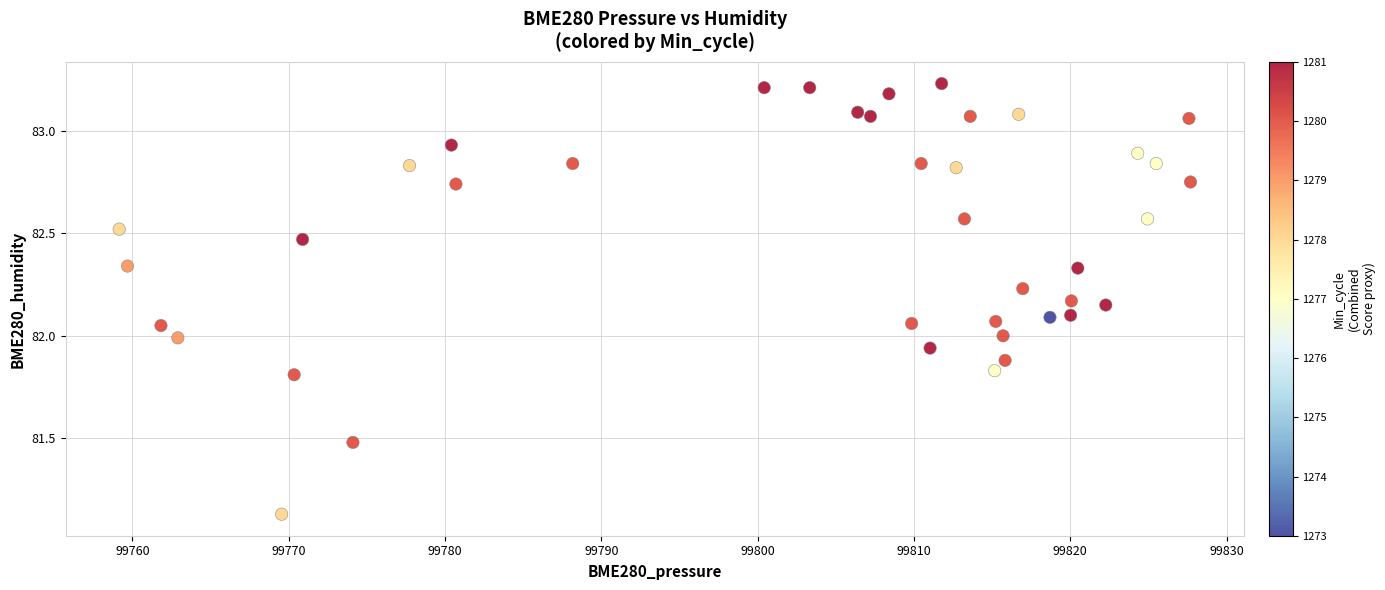

What is the range of Y values (max minus min)?

2.1